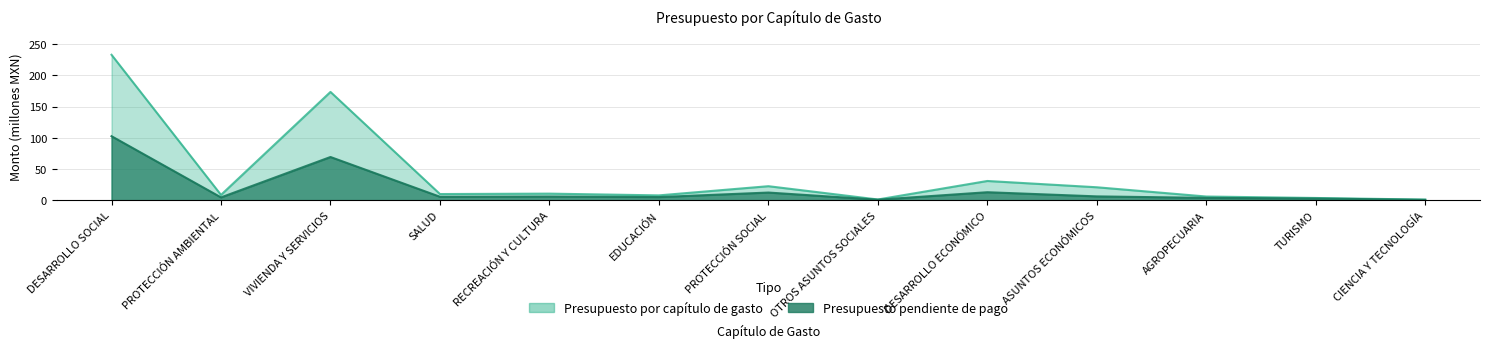

What are all the series names shown in the legend?

Presupuesto pendiente de pago, Presupuesto por capitulo de gasto